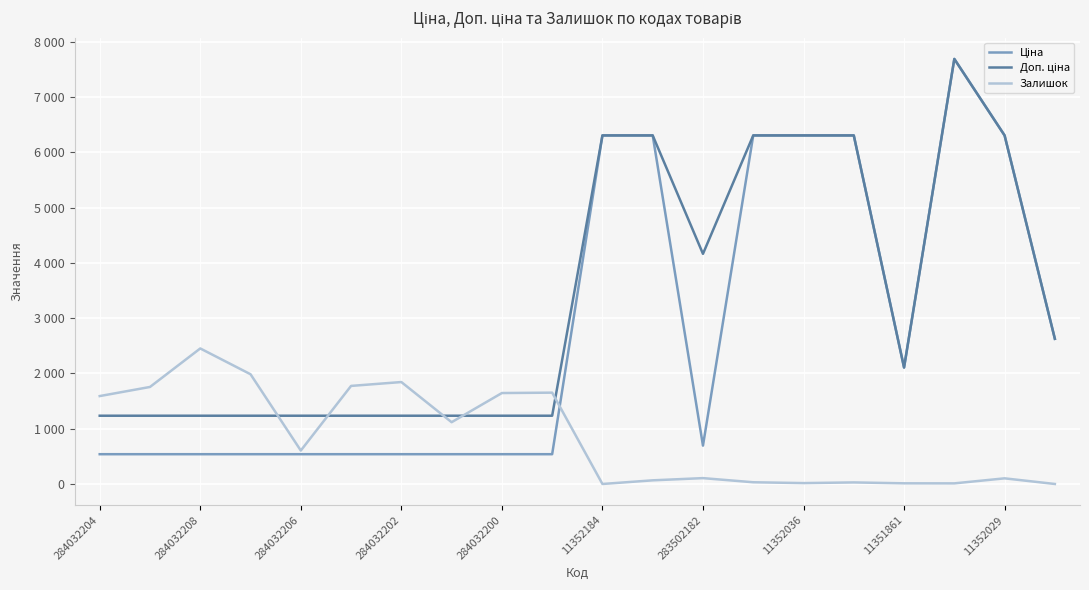

Is this an area chart (filled region under the line)?

No